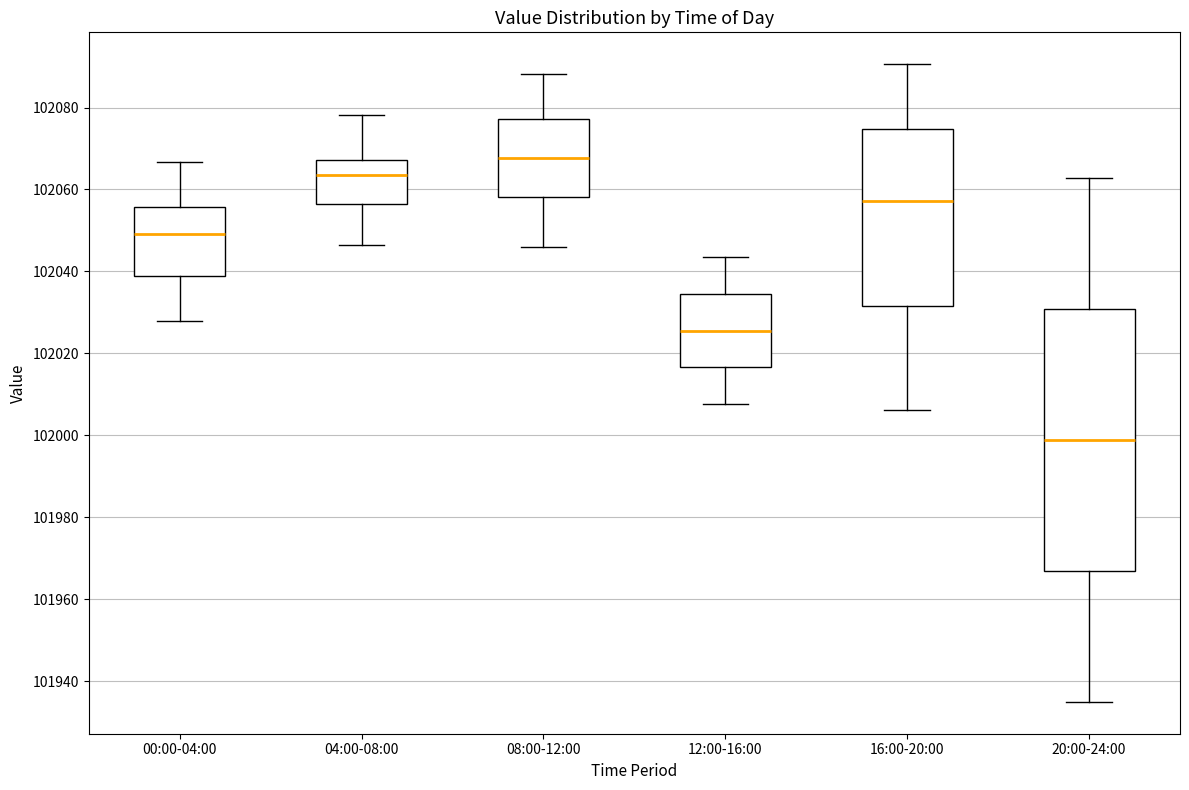

Reading left to right, transcribe this box plot: for each box, give where its median line is, the range the box spans, and where its two whiskers end, as read against the y-axis. The values are not printed on the chart, so give them approximately, as read against the axis.

00:00-04:00: median 102050, box 102038 to 102056, whiskers 102028 to 102066
04:00-08:00: median 102064, box 102056 to 102068, whiskers 102046 to 102078
08:00-12:00: median 102068, box 102058 to 102078, whiskers 102046 to 102088
12:00-16:00: median 102026, box 102016 to 102034, whiskers 102008 to 102044
16:00-20:00: median 102058, box 102032 to 102074, whiskers 102006 to 102090
20:00-24:00: median 101998, box 101966 to 102030, whiskers 101936 to 102062